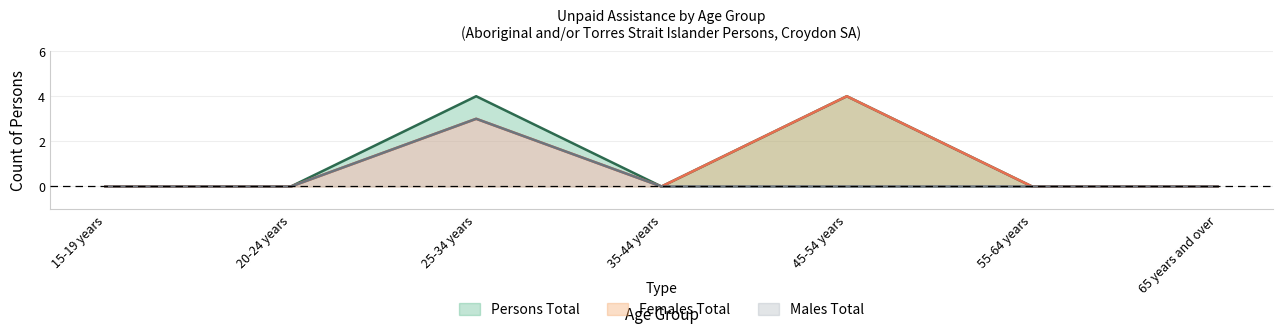

Which series has the largest total across all categories?

Persons Total